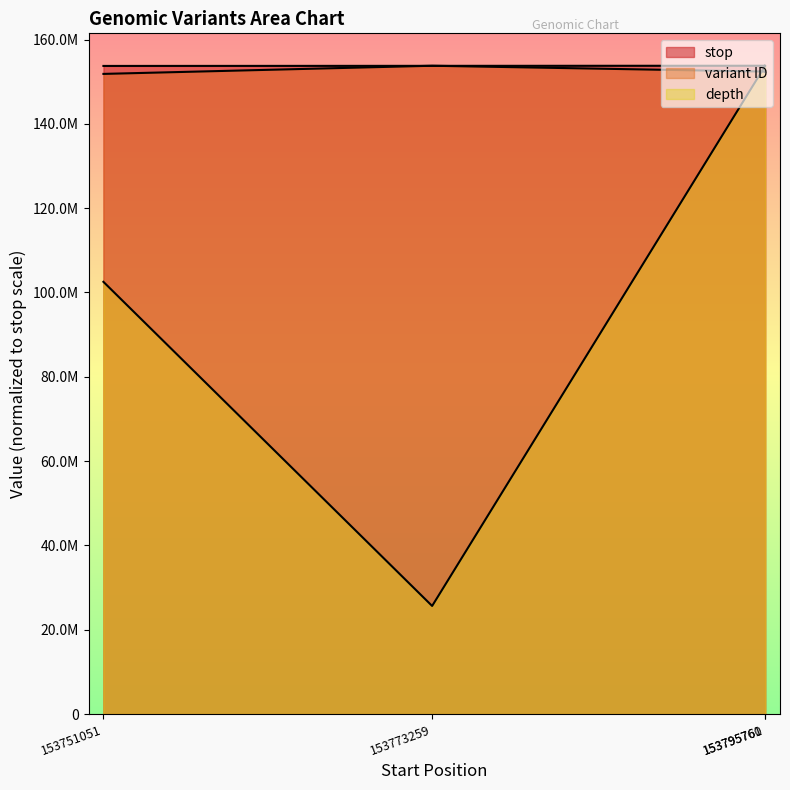

What is the minimum value for depth?

25632627.0